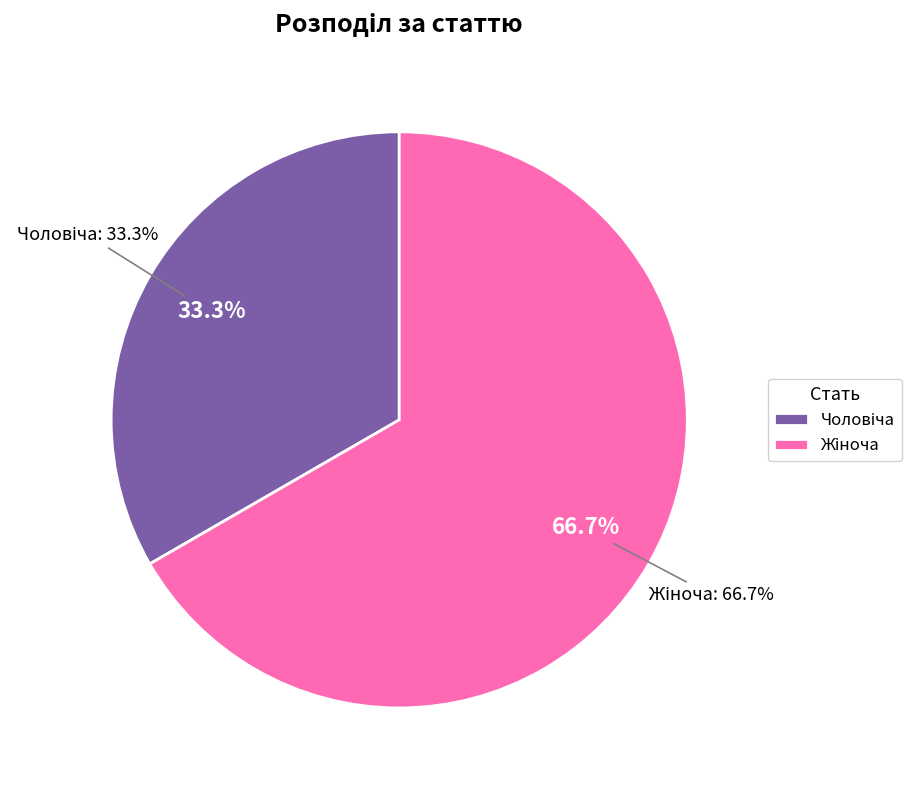

Is it true that Чоловіча is 33% of the pie?

True